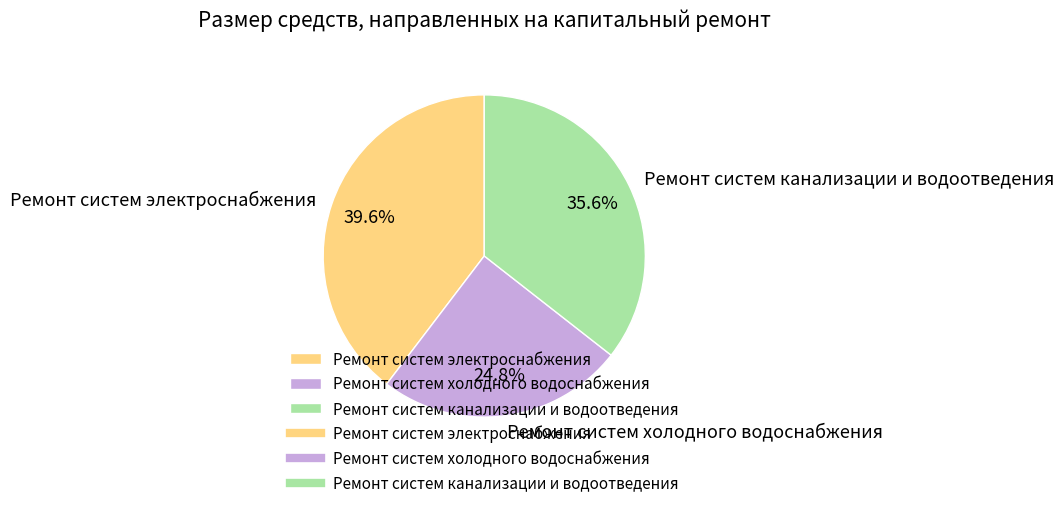

Is it true that Ремонт систем электроснабжения is 51% of the pie?

False